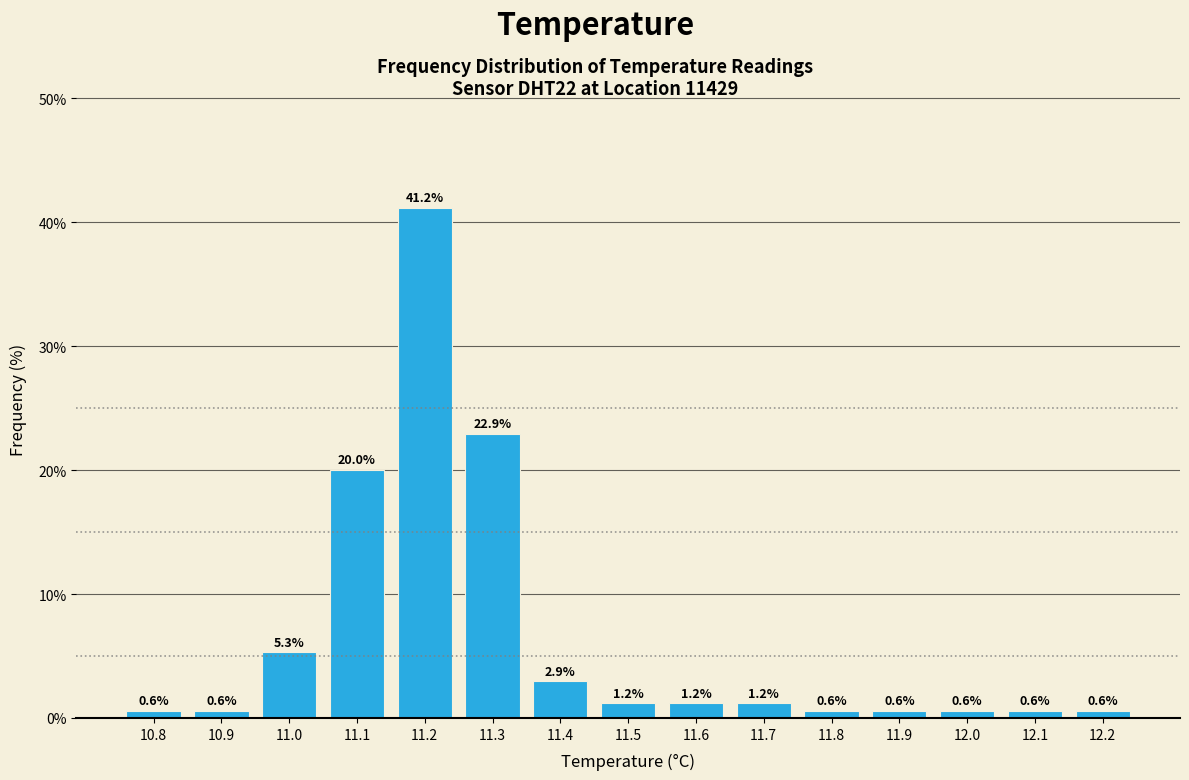

Reading left to right, list every bar in this chart as the range it spans on the x-axis followed by its height.

10.75 to 10.85: 0.6
10.85 to 10.95: 0.6
10.95 to 11.05: 5.3
11.05 to 11.15: 20.0
11.15 to 11.25: 41.2
11.25 to 11.35: 22.9
11.35 to 11.45: 2.9
11.45 to 11.55: 1.2
11.55 to 11.65: 1.2
11.65 to 11.75: 1.2
11.75 to 11.85: 0.6
11.85 to 11.95: 0.6
11.95 to 12.05: 0.6
12.05 to 12.15: 0.6
12.15 to 12.25: 0.6